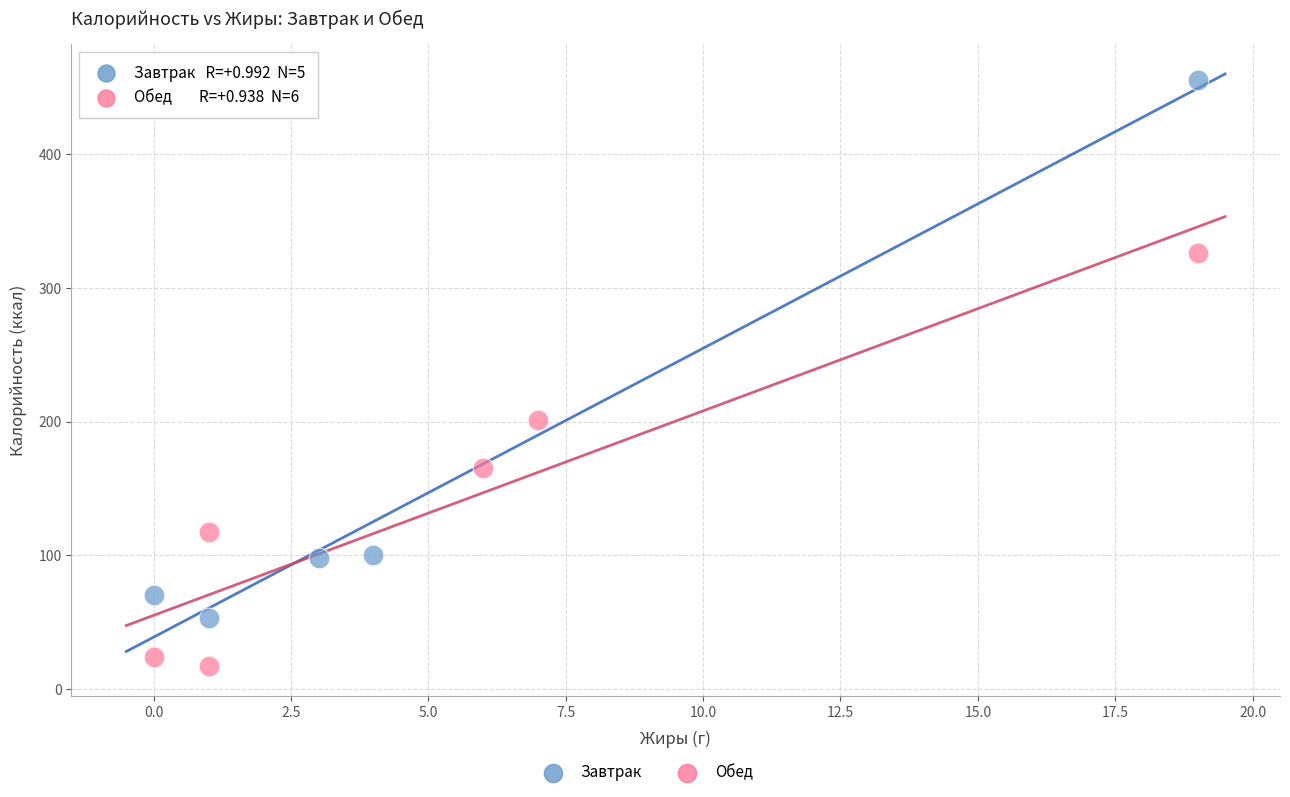

Which series reaches the maximum Y coordinate?

Завтрак